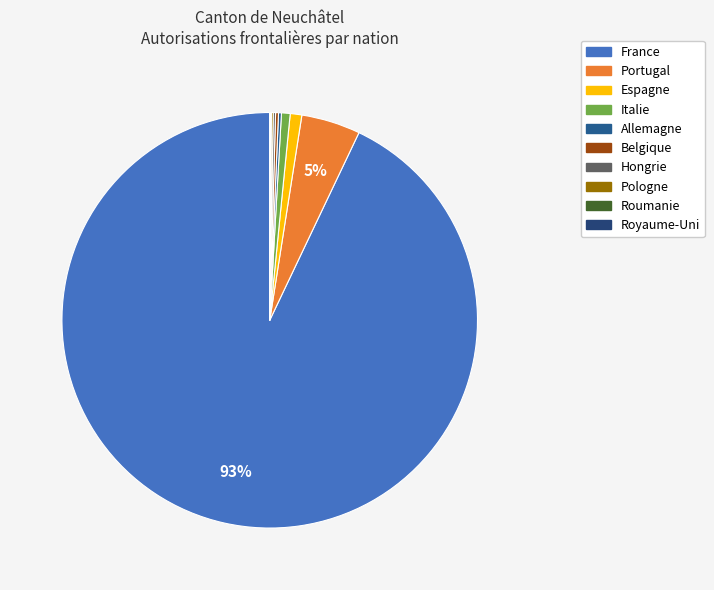

The Hongrie slice represents 0% of the pie. True or false?

True